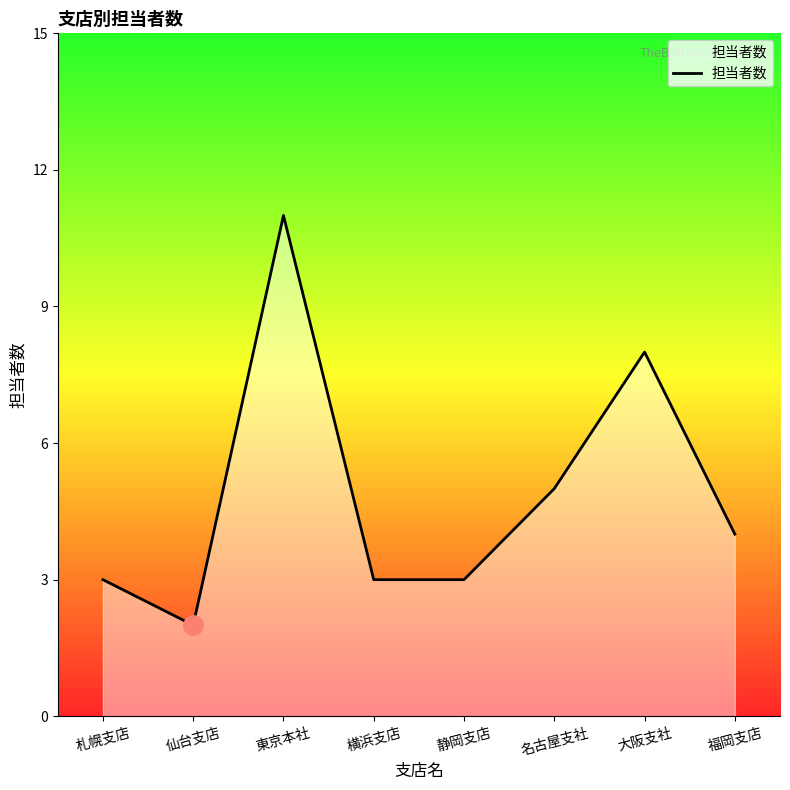

What is the ratio of the value at 仙台支店 to the value at 名古屋支社?

0.4